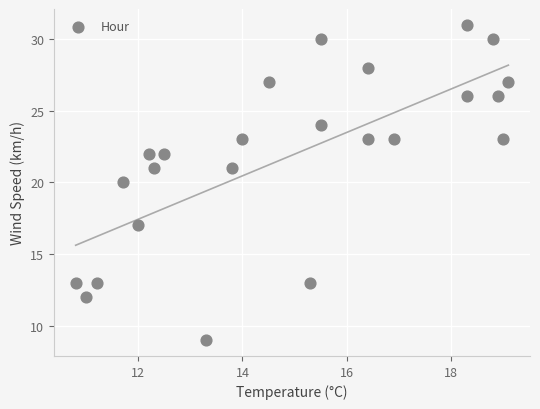

What is the range of Y values (max minus min)?

22